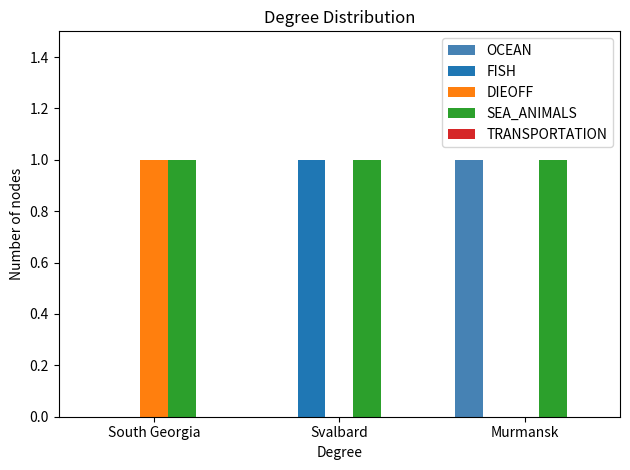

How many DIEOFF values are between 0 and 1?

3